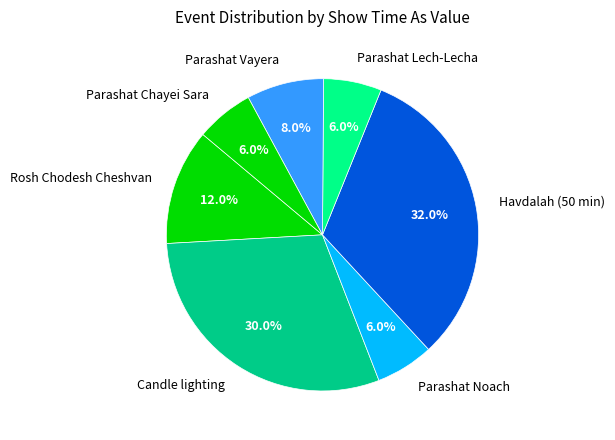

Which slice is the largest?

Havdalah (50 min)